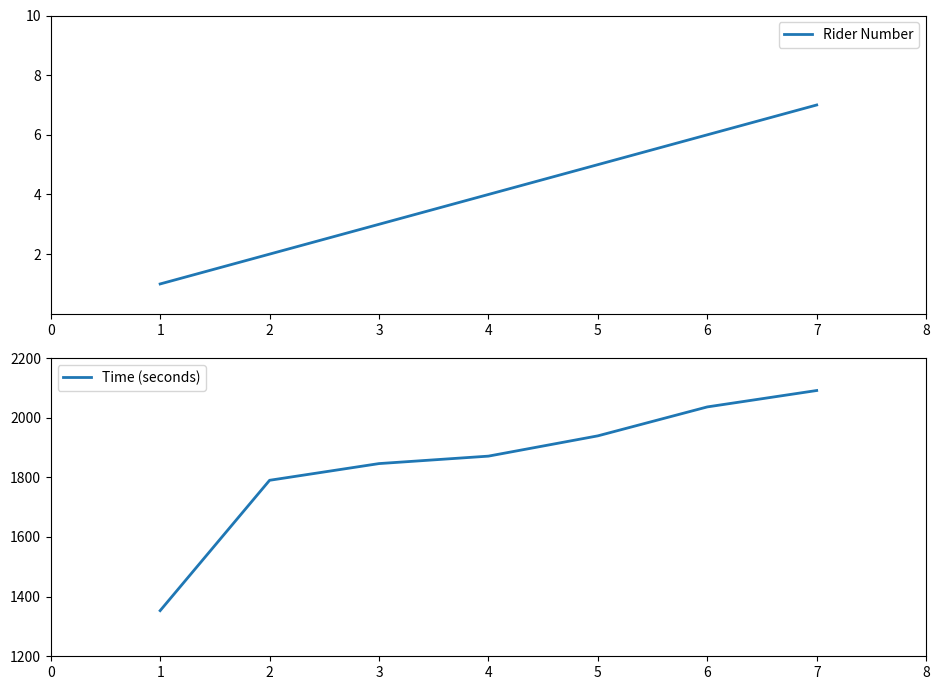

What are all the series names shown in the legend?

Rider Number, Time (seconds)